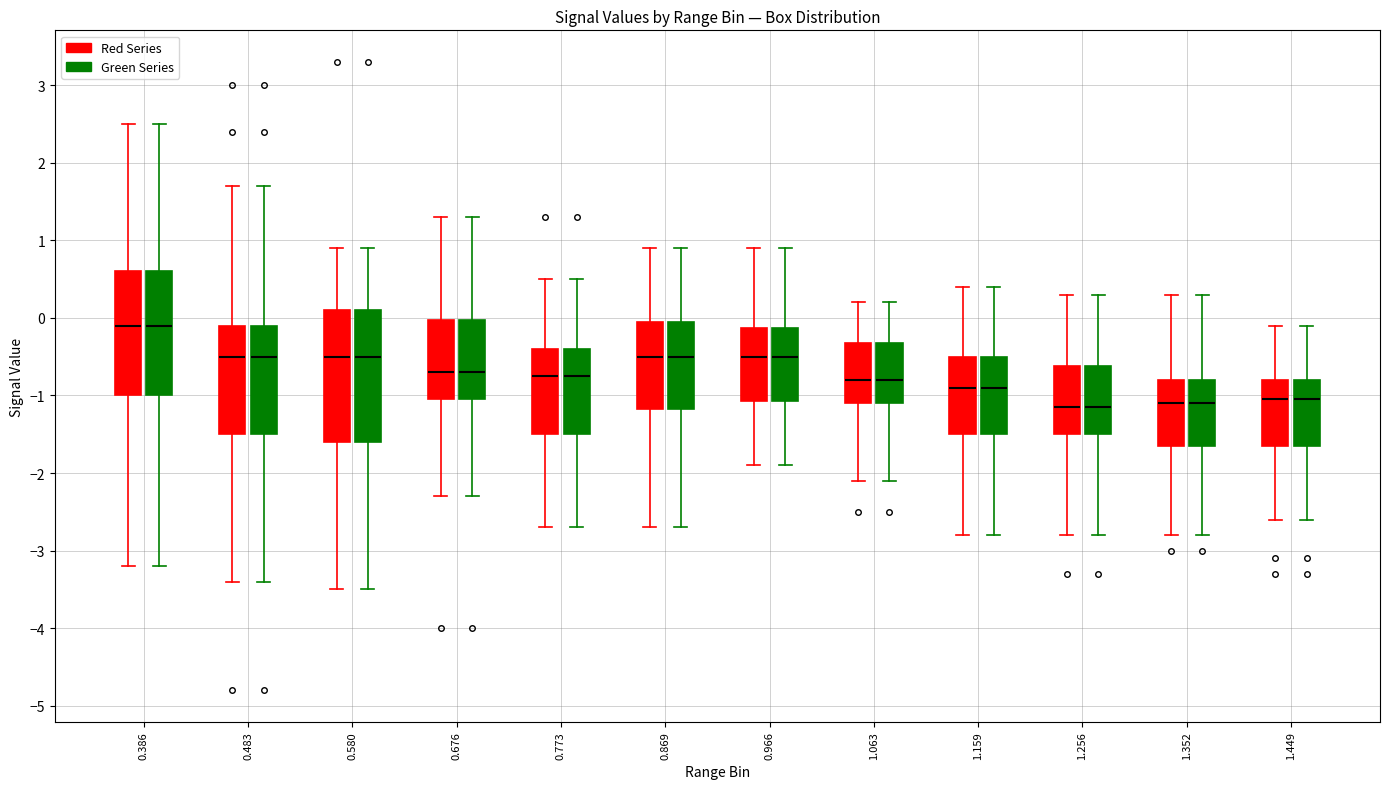

Reading left to right, transcribe this box plot: for each box, give where its median line is, the range the box spans, and where its two whiskers end, as read against the y-axis. The values are not printed on the chart, so give them approximately, as read against the axis.

0.386 (Red Series): median -0.1, box -1.0 to 0.6, whiskers -3.2 to 2.5
0.386 (Green Series): median -0.1, box -1.0 to 0.6, whiskers -3.2 to 2.5
0.483 (Red Series): median -0.5, box -1.5 to -0.1, whiskers -3.4 to 1.7
0.483 (Green Series): median -0.5, box -1.5 to -0.1, whiskers -3.4 to 1.7
0.580 (Red Series): median -0.5, box -1.6 to 0.1, whiskers -3.5 to 0.9
0.580 (Green Series): median -0.5, box -1.6 to 0.1, whiskers -3.5 to 0.9
0.676 (Red Series): median -0.7, box -1.0 to 0.0, whiskers -2.3 to 1.3
0.676 (Green Series): median -0.7, box -1.0 to 0.0, whiskers -2.3 to 1.3
0.773 (Red Series): median -0.7, box -1.5 to -0.4, whiskers -2.7 to 0.5
0.773 (Green Series): median -0.7, box -1.5 to -0.4, whiskers -2.7 to 0.5
0.869 (Red Series): median -0.5, box -1.2 to 0.0, whiskers -2.7 to 0.9
0.869 (Green Series): median -0.5, box -1.2 to 0.0, whiskers -2.7 to 0.9
0.966 (Red Series): median -0.5, box -1.1 to -0.1, whiskers -1.9 to 0.9
0.966 (Green Series): median -0.5, box -1.1 to -0.1, whiskers -1.9 to 0.9
1.063 (Red Series): median -0.8, box -1.1 to -0.3, whiskers -2.1 to 0.2
1.063 (Green Series): median -0.8, box -1.1 to -0.3, whiskers -2.1 to 0.2
1.159 (Red Series): median -0.9, box -1.5 to -0.5, whiskers -2.8 to 0.4
1.159 (Green Series): median -0.9, box -1.5 to -0.5, whiskers -2.8 to 0.4
1.256 (Red Series): median -1.1, box -1.5 to -0.6, whiskers -2.8 to 0.3
1.256 (Green Series): median -1.1, box -1.5 to -0.6, whiskers -2.8 to 0.3
1.352 (Red Series): median -1.1, box -1.6 to -0.8, whiskers -2.8 to 0.3
1.352 (Green Series): median -1.1, box -1.6 to -0.8, whiskers -2.8 to 0.3
1.449 (Red Series): median -1.0, box -1.6 to -0.8, whiskers -2.6 to -0.1
1.449 (Green Series): median -1.0, box -1.6 to -0.8, whiskers -2.6 to -0.1